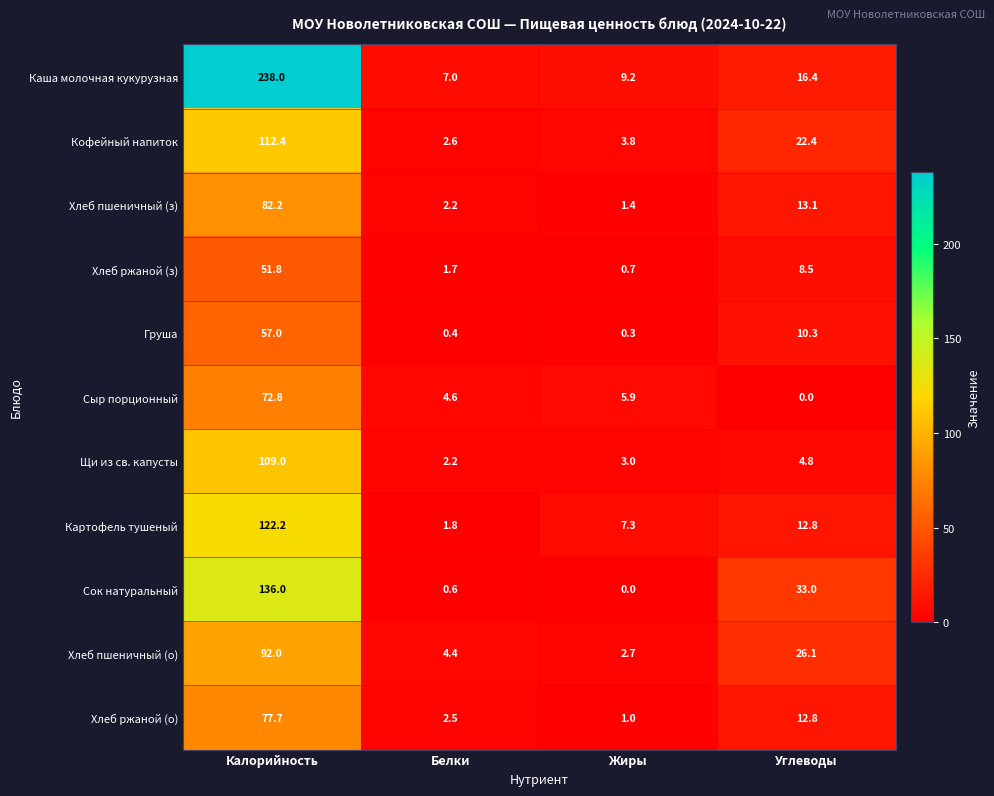

What is the spread (max minus min) of values at Калорийность?

186.2